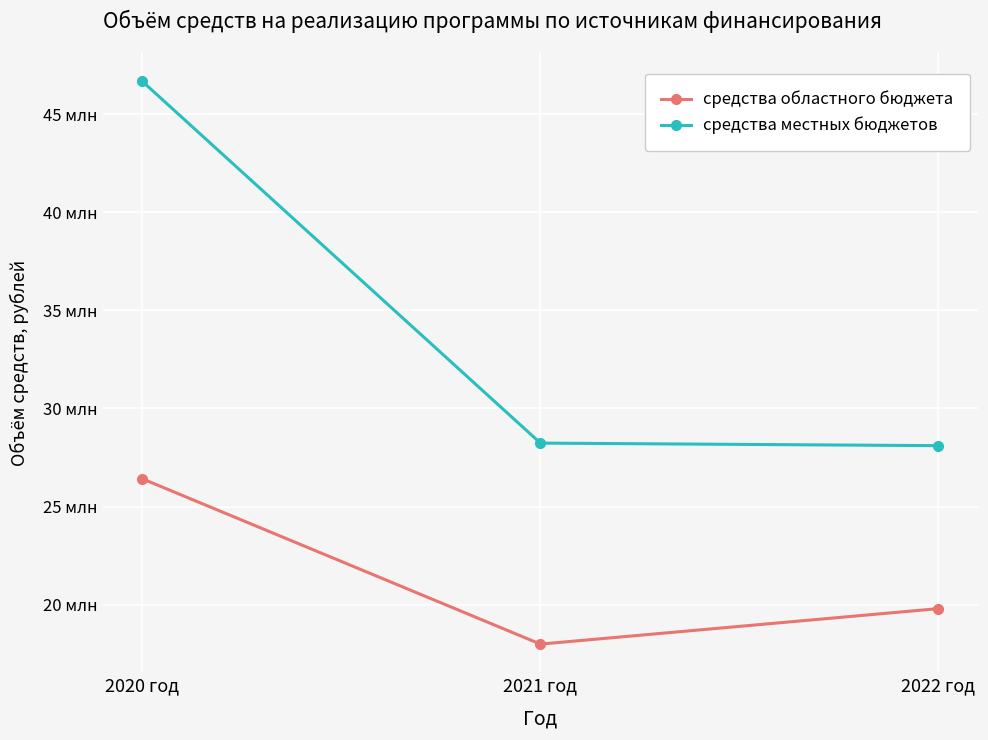

What are all the series names shown in the legend?

средства областного бюджета, средства местных бюджетов